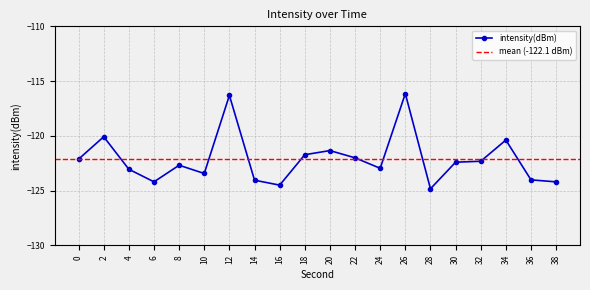

What is the change in value from 2 to 4?

-3.0